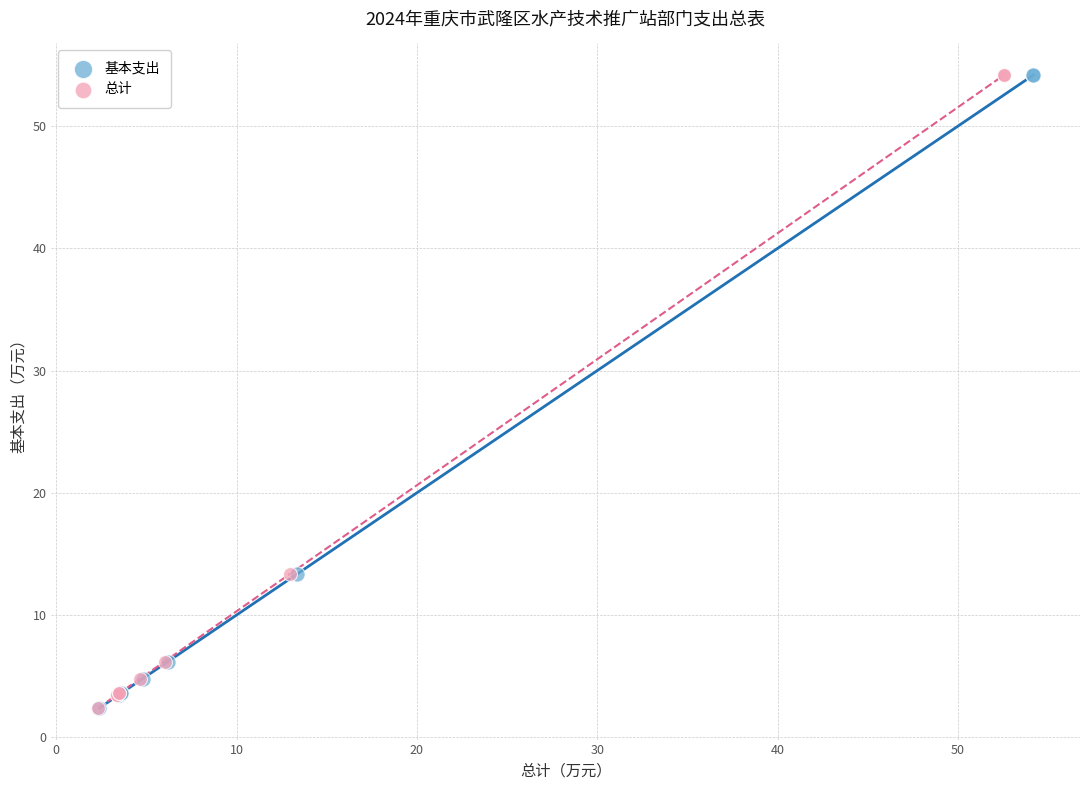

What are all the series names shown in the legend?

基本支出, 总计